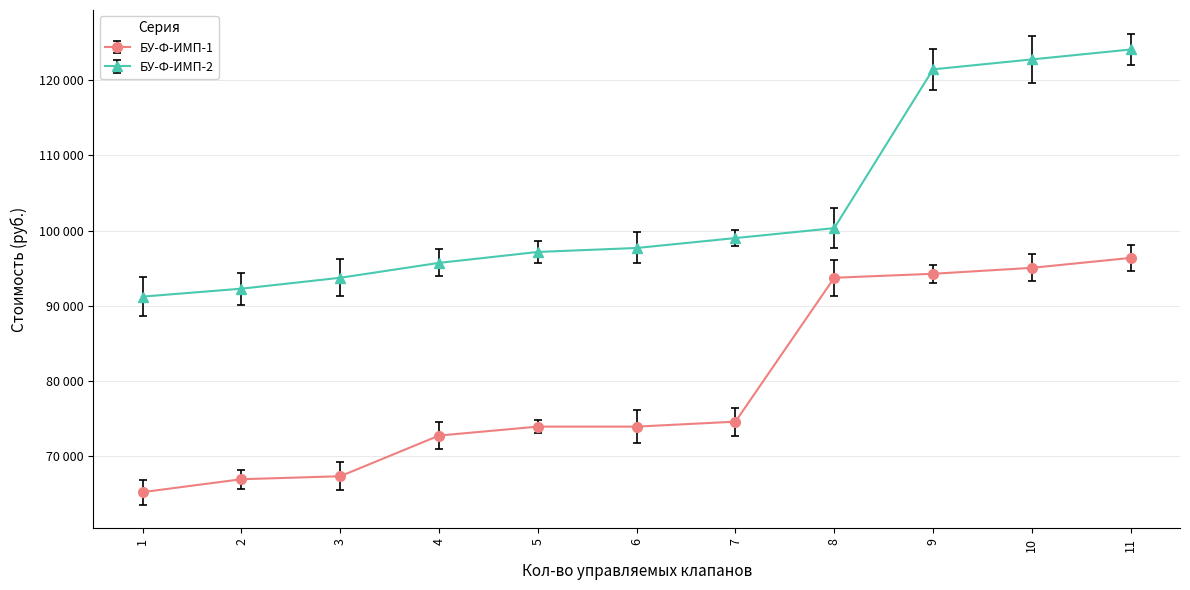

What is the sum of the БУ-Ф-ИМП-2 values at 9 and 7?

220440